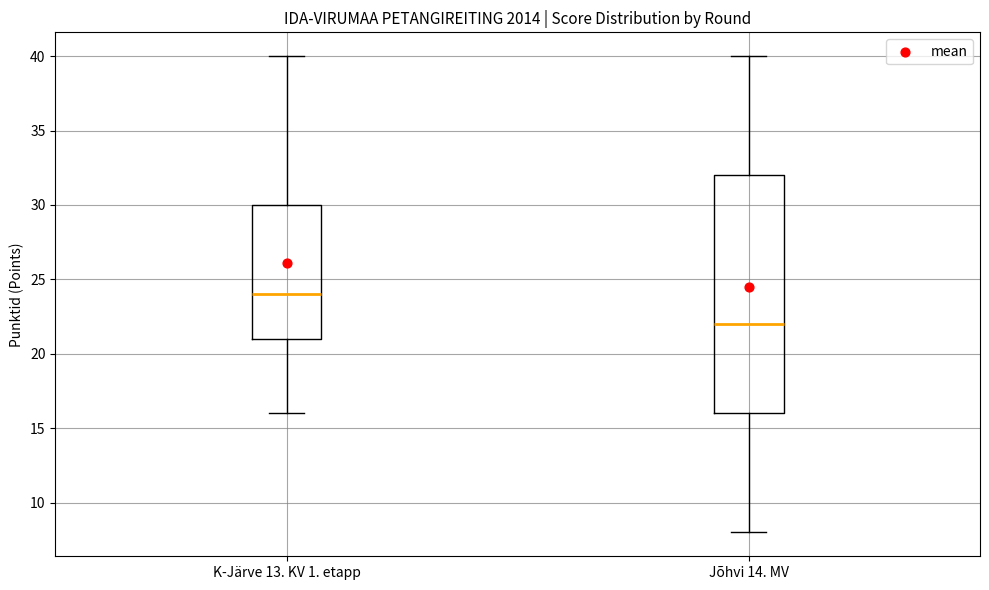

Which box has the highest median line?

K-Järve 13. KV 1. etapp